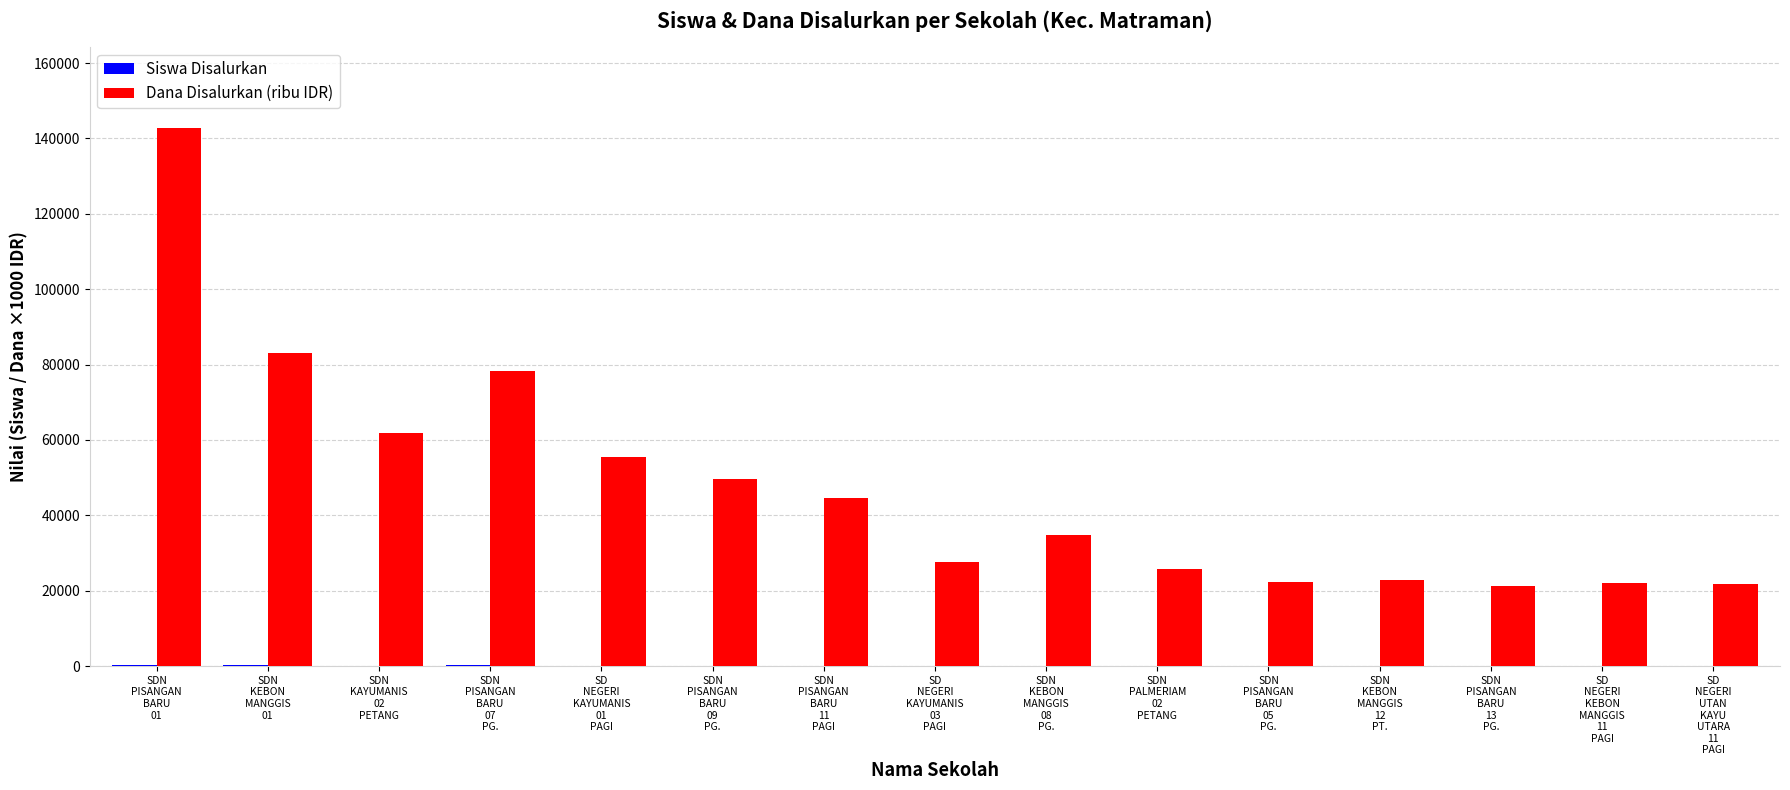

What is the maximum value shown in the chart?

142875